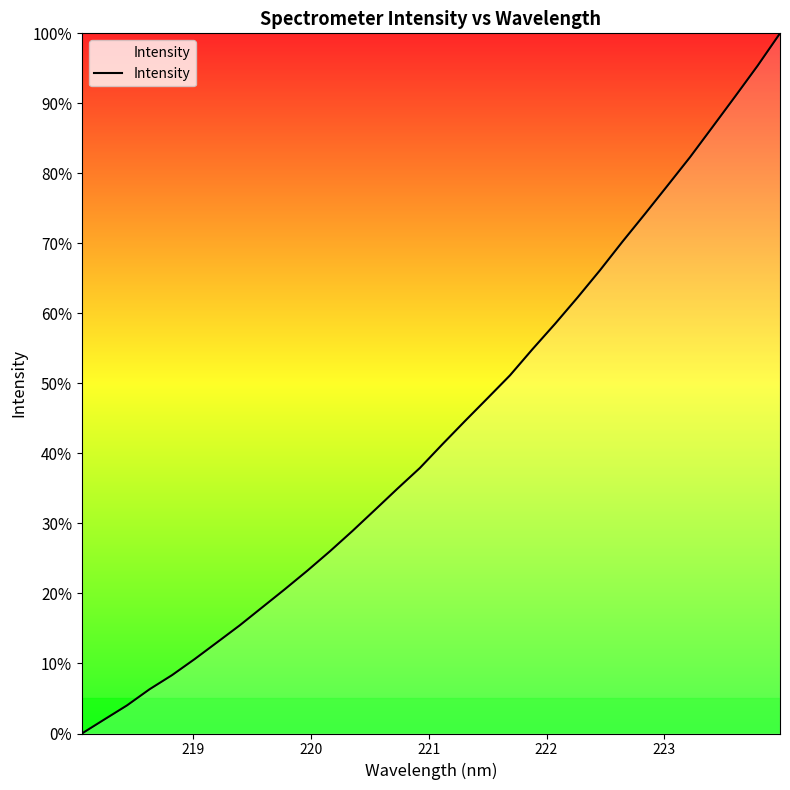

True or false: the data has more than 2 interior local peaks.

False